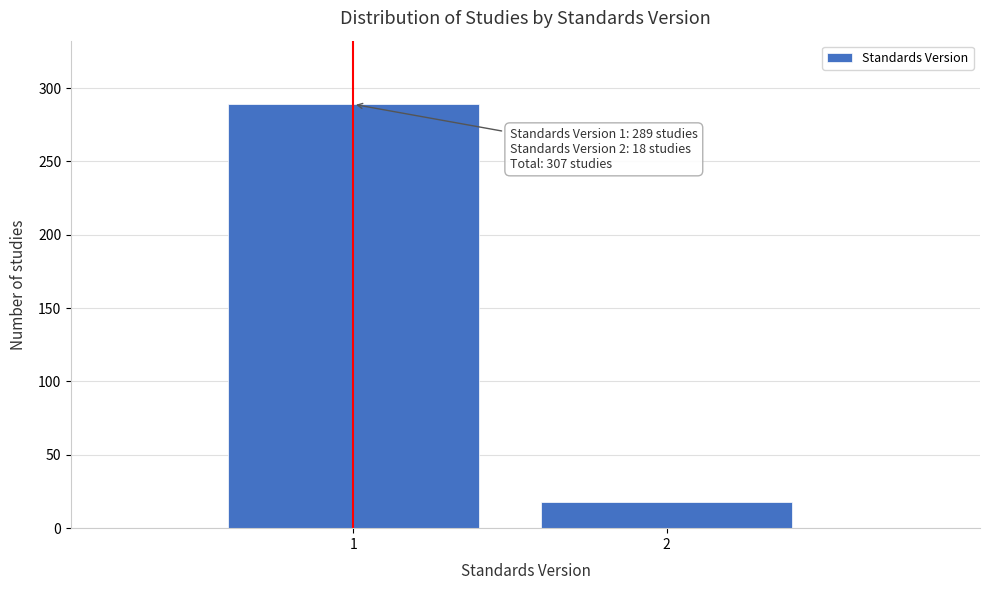

Reading left to right, extract all data points from this chart.

1=289	2=18